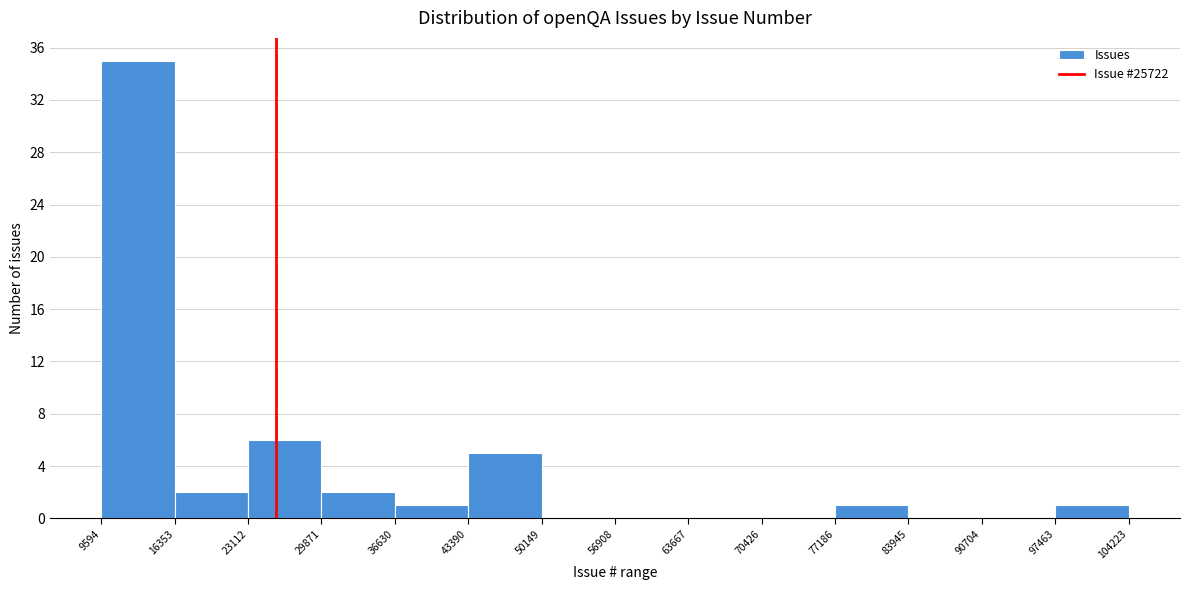

Reading left to right, transcribe this chart: for each bar, give the range it covers on the x-axis and its height. The values are not printed on the chart, so give them approximately, as read against the axis.

9594 to 16353: 35
16353 to 23112: 2
23112 to 29871: 6
29871 to 36630: 2
36630 to 43390: 1
43390 to 50149: 5
50149 to 56908: 0
56908 to 63667: 0
63667 to 70426: 0
70426 to 77186: 0
77186 to 83945: 1
83945 to 90704: 0
90704 to 97463: 0
97463 to 104223: 1